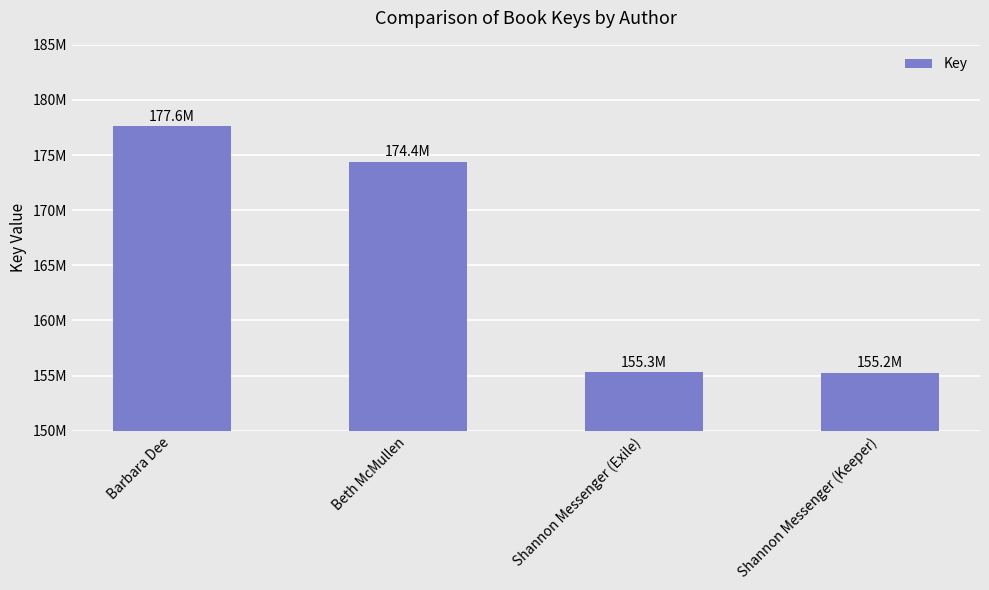

List the labels in order of value, smallest first.

Shannon Messenger (Keeper), Shannon Messenger (Exile), Beth McMullen, Barbara Dee